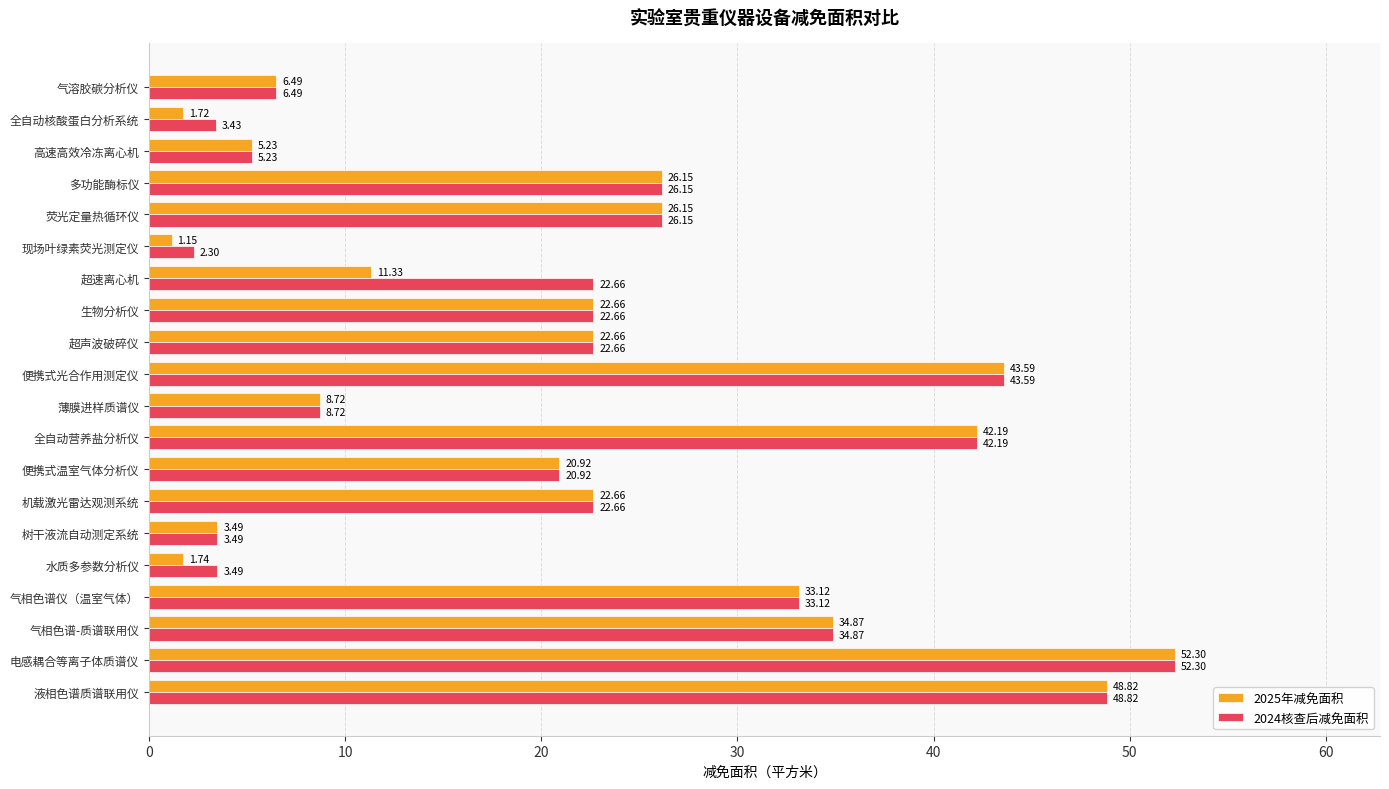

At which label does 2024核查后减免面积 reach its peak?

电感耦合等离子体质谱仪